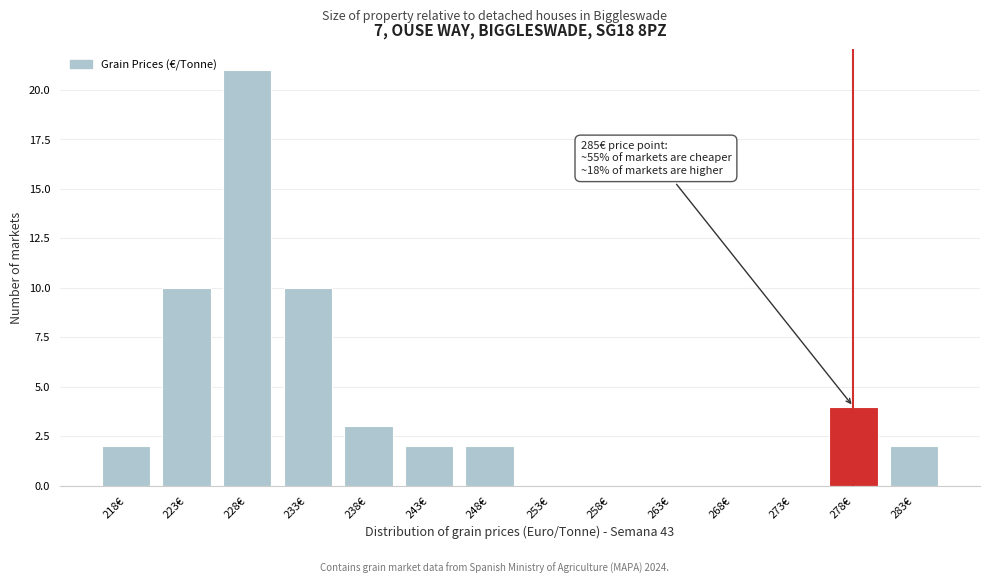

Reading left to right, list all the values displayed in this chart.

218€=2	223€=10	228€=21	233€=10	238€=3	243€=2	248€=2	253€=0	258€=0	263€=0	268€=0	273€=0	278€=4	283€=2